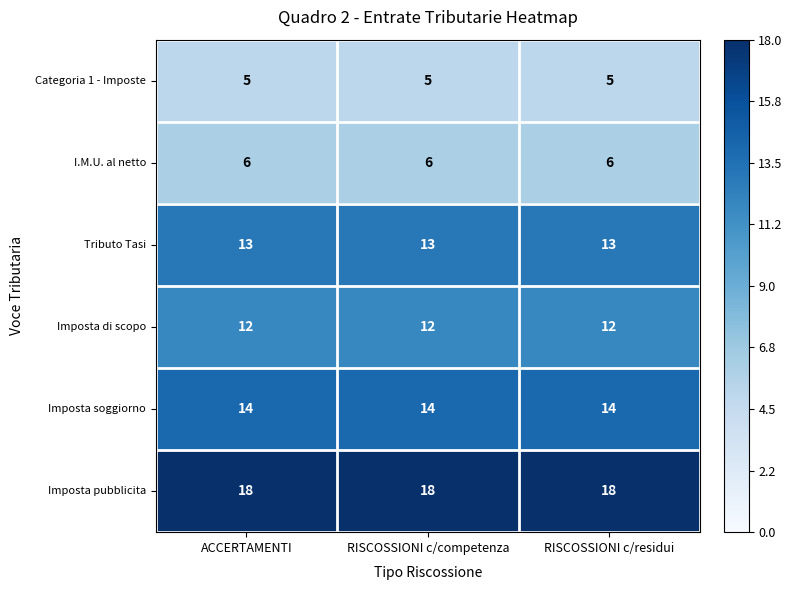

What is the spread (max minus min) of values at ACCERTAMENTI?

13